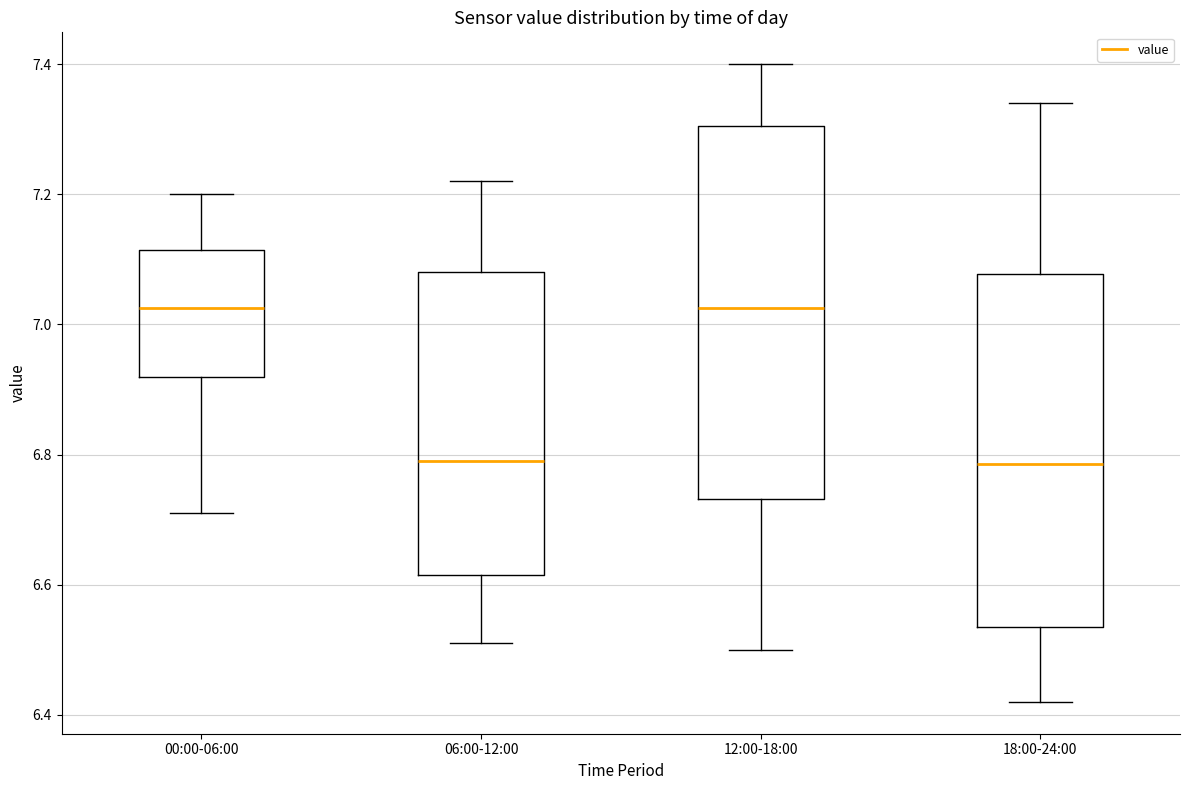

Reading left to right, transcribe this box plot: for each box, give where its median line is, the range the box spans, and where its two whiskers end, as read against the y-axis. The values are not printed on the chart, so give them approximately, as read against the axis.

00:00-06:00: median 7.02, box 6.92 to 7.12, whiskers 6.72 to 7.20
06:00-12:00: median 6.80, box 6.62 to 7.08, whiskers 6.52 to 7.22
12:00-18:00: median 7.02, box 6.74 to 7.30, whiskers 6.50 to 7.40
18:00-24:00: median 6.78, box 6.54 to 7.08, whiskers 6.42 to 7.34